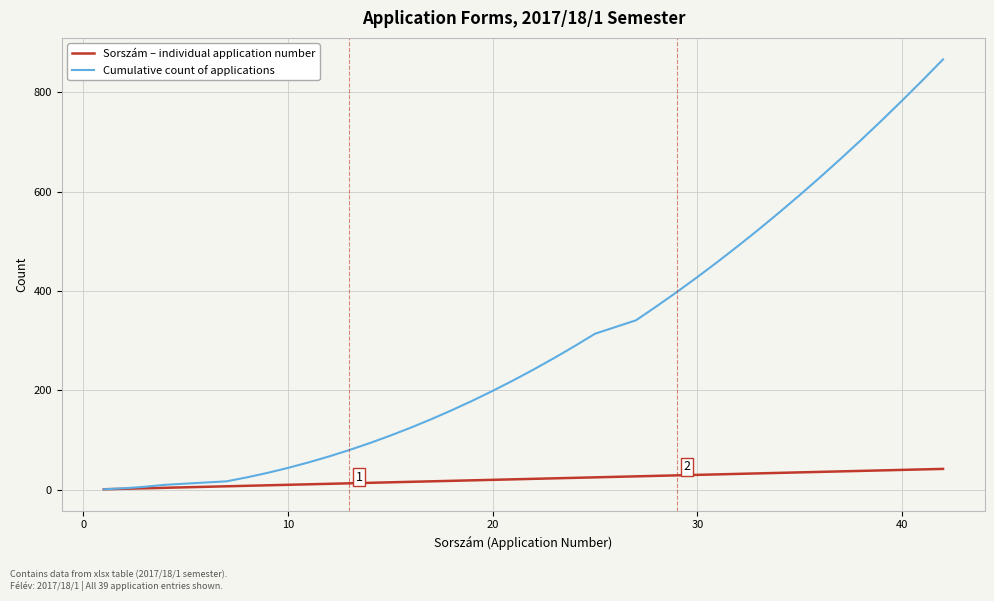

What is the smallest value displayed?

1